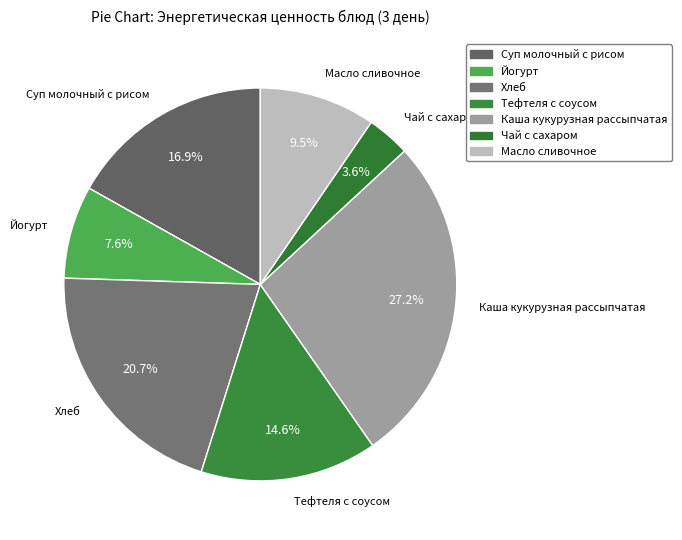

Approximately how many times larger is the value at Тефтеля с соусом compared to Суп молочный с рисом?

0.9